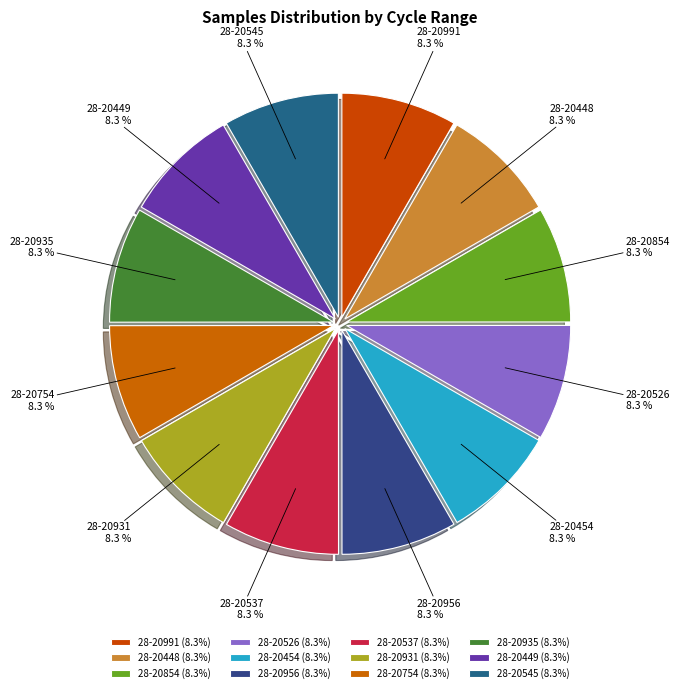

Count the number of slices in the pie.

12